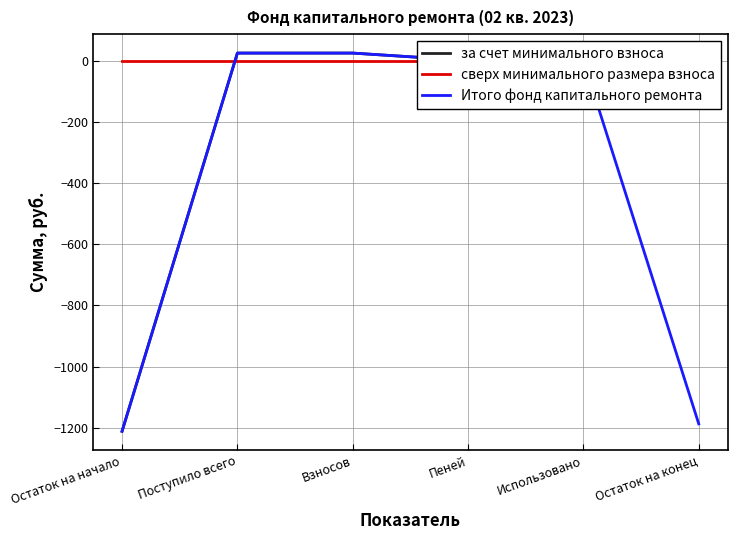

What is the difference between the Итого фонд капитального ремонта values at Пеней and Остаток на начало?

1211.7